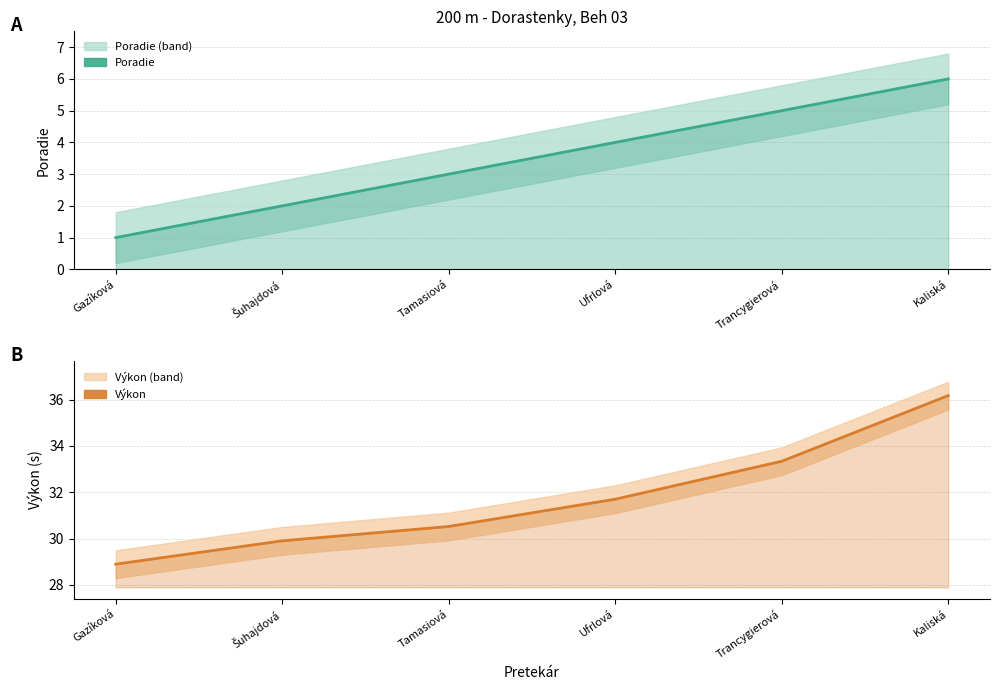

At which label does Výkon first exceed 31?

Ufrlová